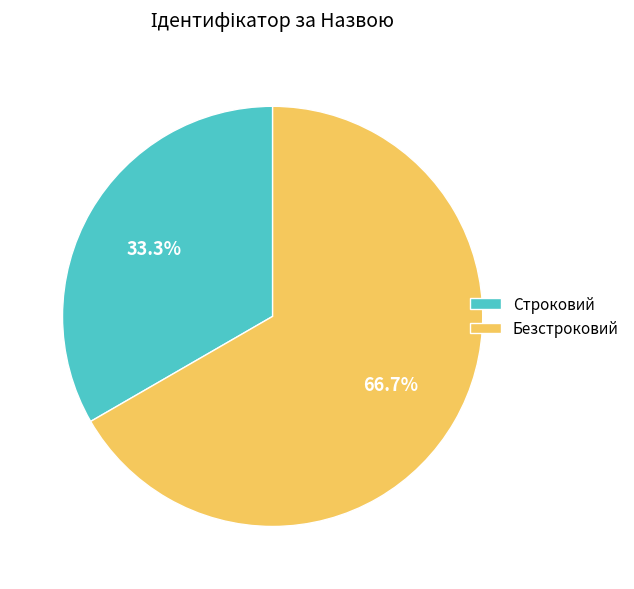

Count the number of slices in the pie.

2